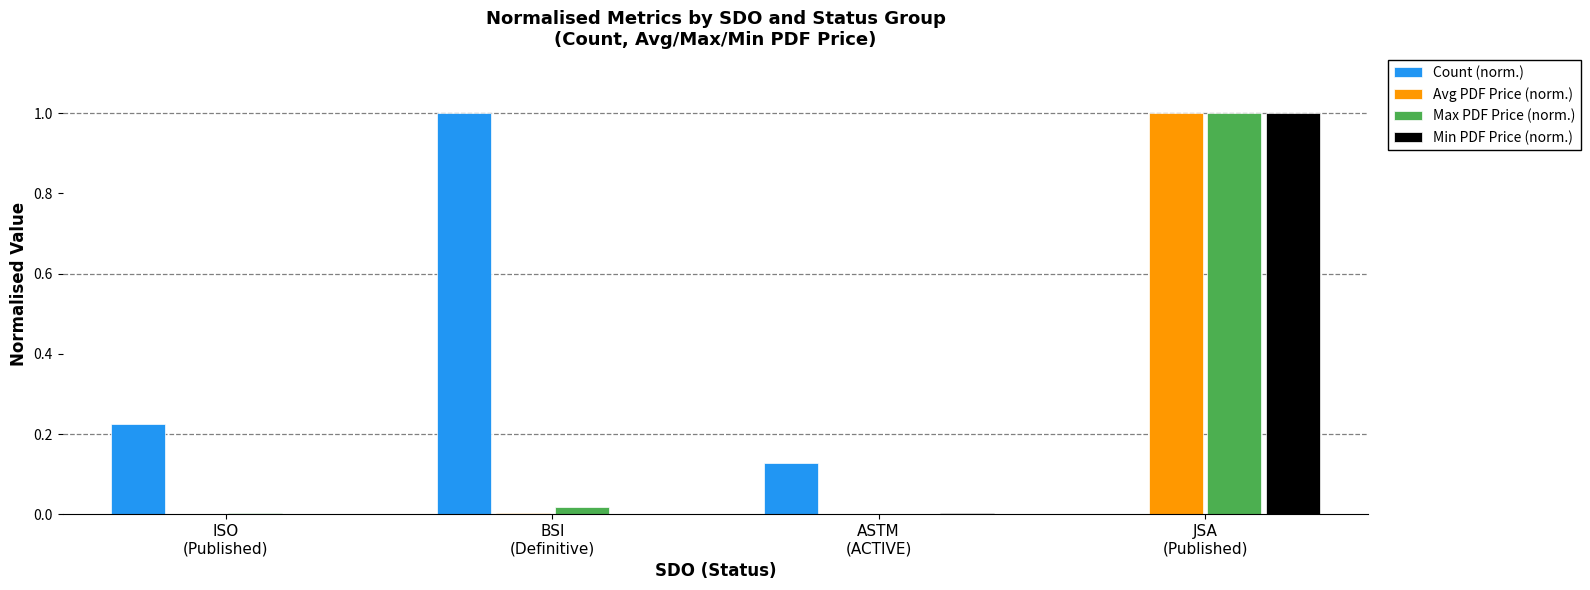

What is the greatest value displayed?

1.0